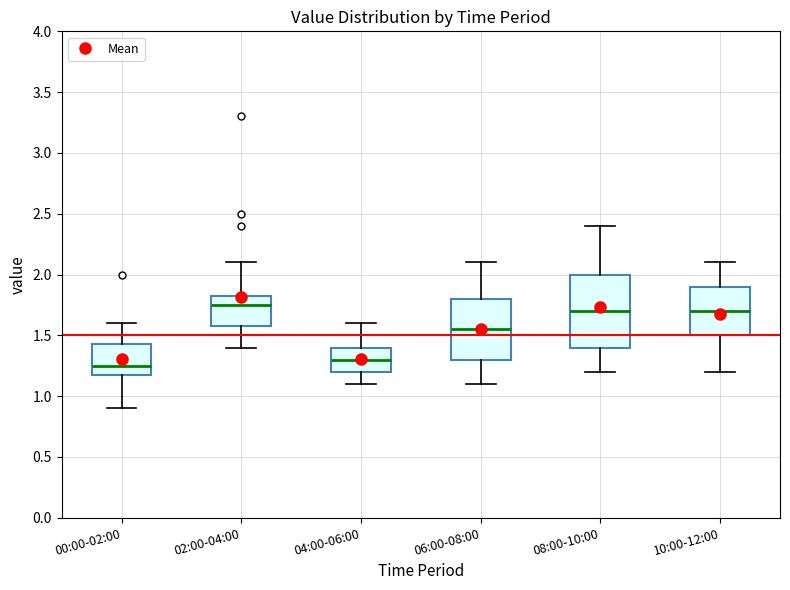

Where does the median line of the box for 02:00-04:00 sit on the y-axis? The values are not printed on the chart, so give them approximately, as read against the axis.

1.75